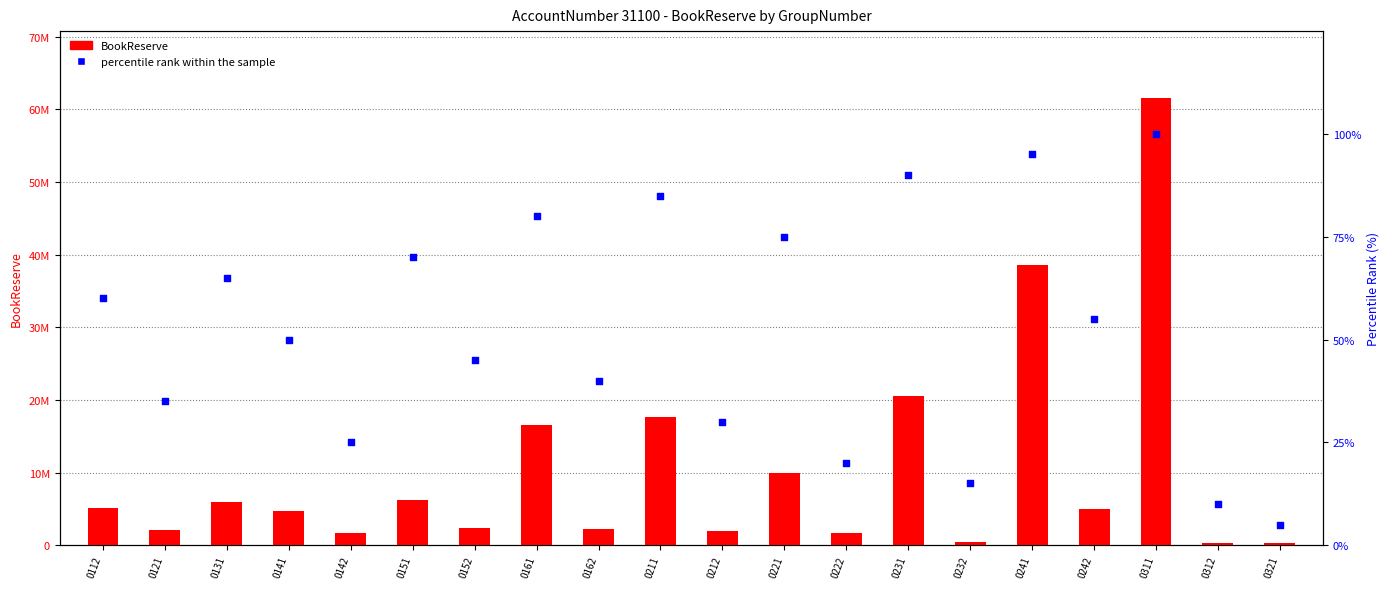

At which category is the sum across all series the highest?

0311